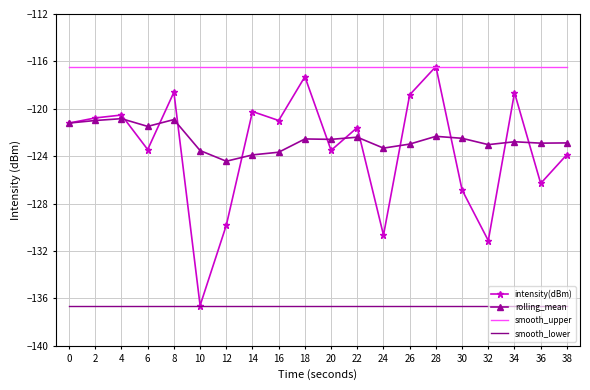

Is the value of rolling_mean at 8 greater than the value of smooth_lower at 18?

Yes